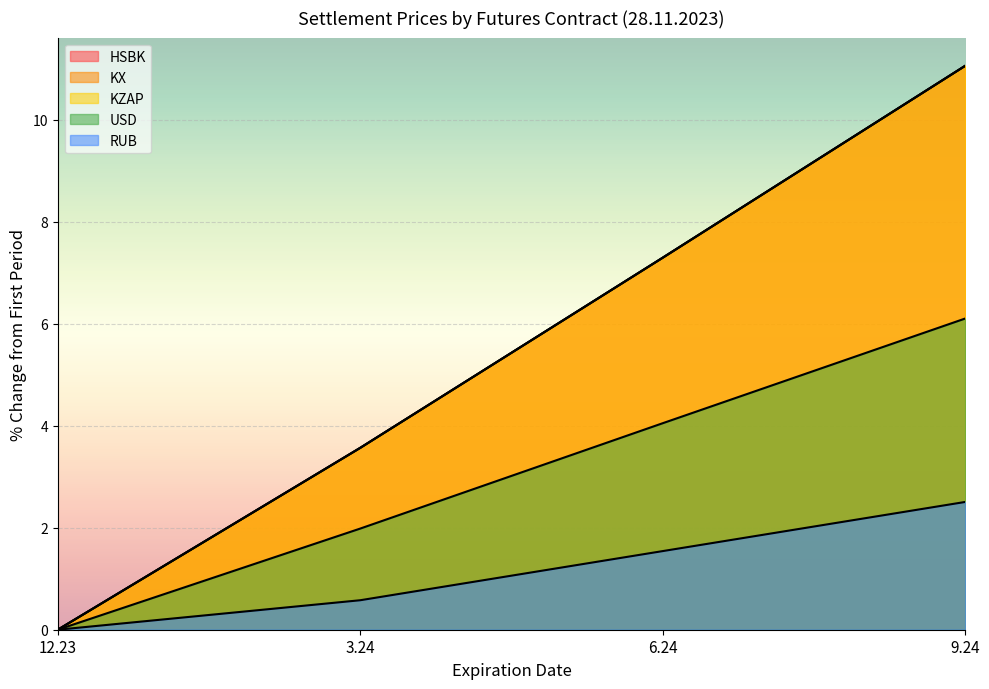

What is the maximum value shown in the chart?

11.1